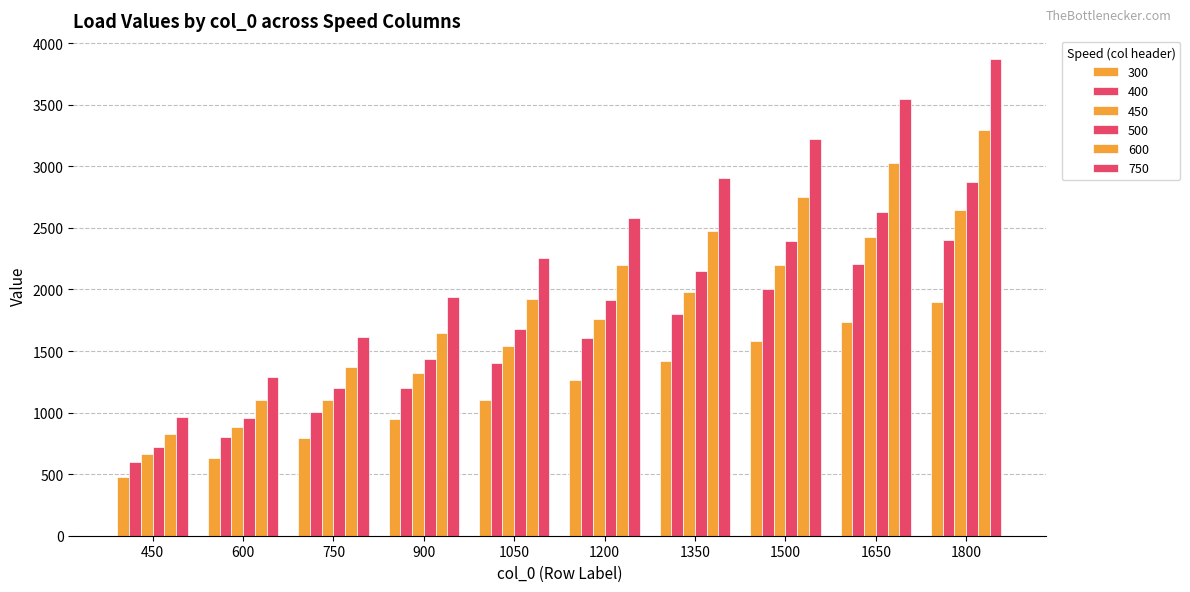

Reading left to right, extract all data points from this chart.

300: 450=474	600=632	750=790	900=948	1050=1106	1200=1264	1350=1422	1500=1580	1650=1737	1800=1895
400: 450=601	600=802	750=1002	900=1202	1050=1403	1200=1603	1350=1804	1500=2004	1650=2204	1800=2405
450: 450=661	600=881	750=1101	900=1321	1050=1541	1200=1762	1350=1982	1500=2202	1650=2422	1800=2642
500: 450=718	600=957	750=1196	900=1436	1050=1675	1200=1914	1350=2153	1500=2393	1650=2632	1800=2871
600: 450=824	600=1099	750=1374	900=1649	1050=1924	1200=2198	1350=2473	1500=2748	1650=3023	1800=3298
750: 450=968	600=1290	750=1613	900=1935	1050=2258	1200=2580	1350=2903	1500=3225	1650=3548	1800=3870